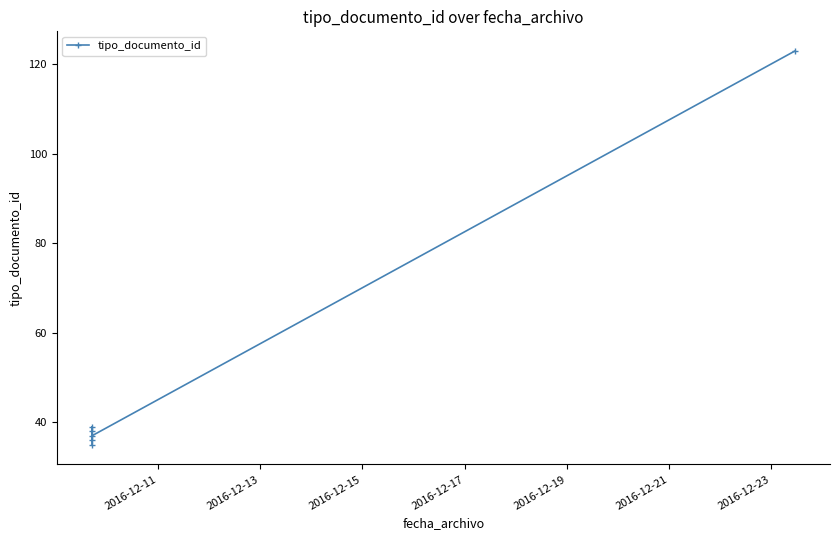

Between 2016-12-19 and 2016-12-21, which is larger?

2016-12-21